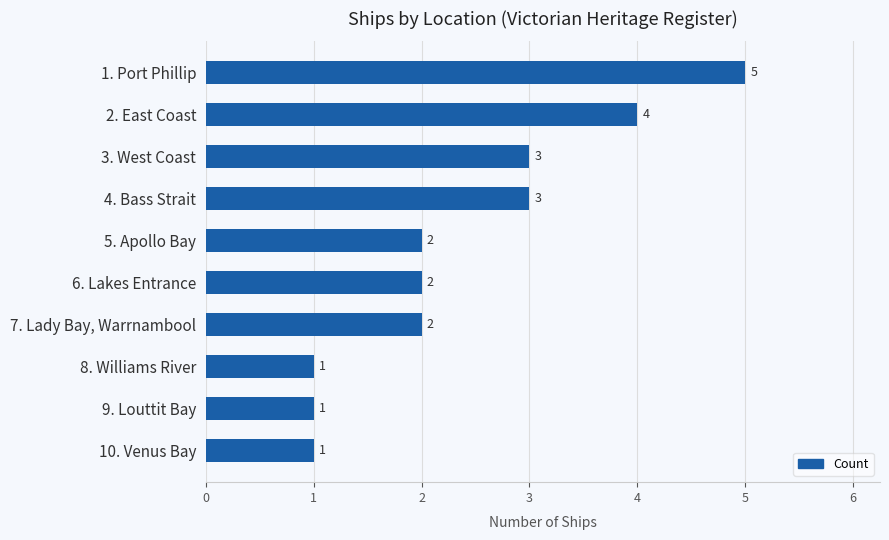

Count the values in the range 1 to 3.

8